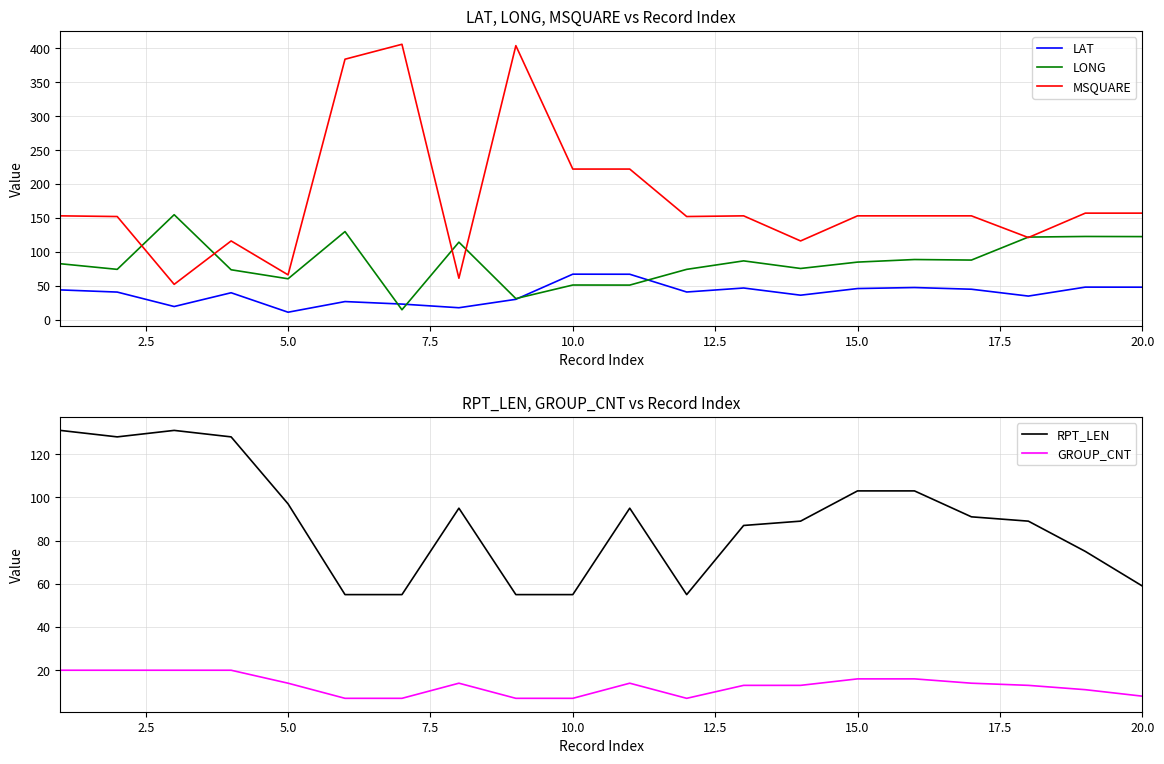

True or false: LAT and MSQUARE cross at least once.

False